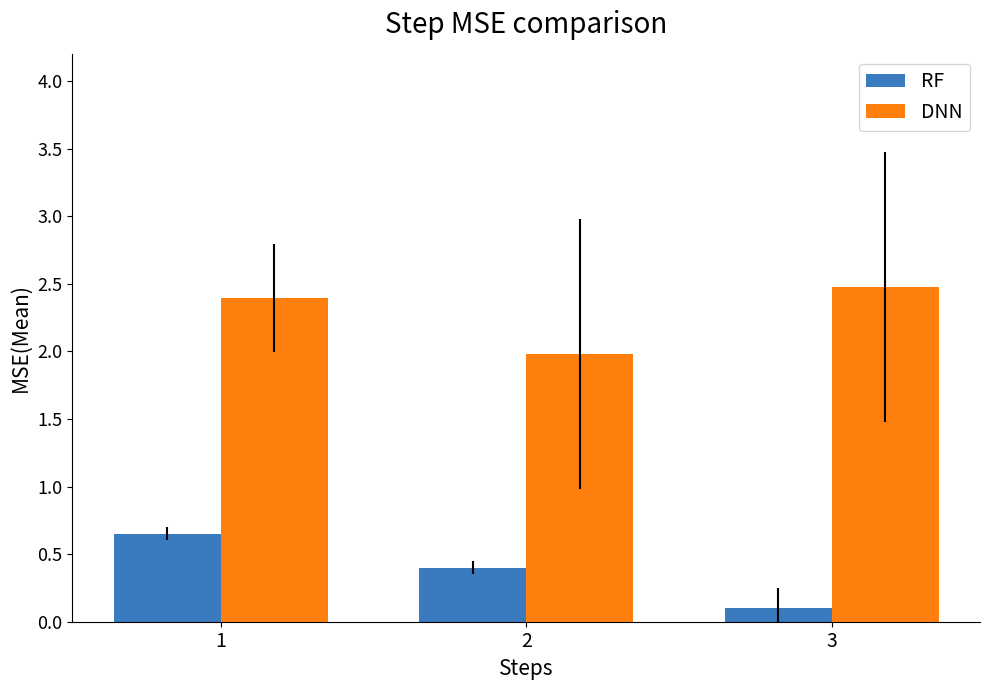

Which category has the lowest value across all series?

3